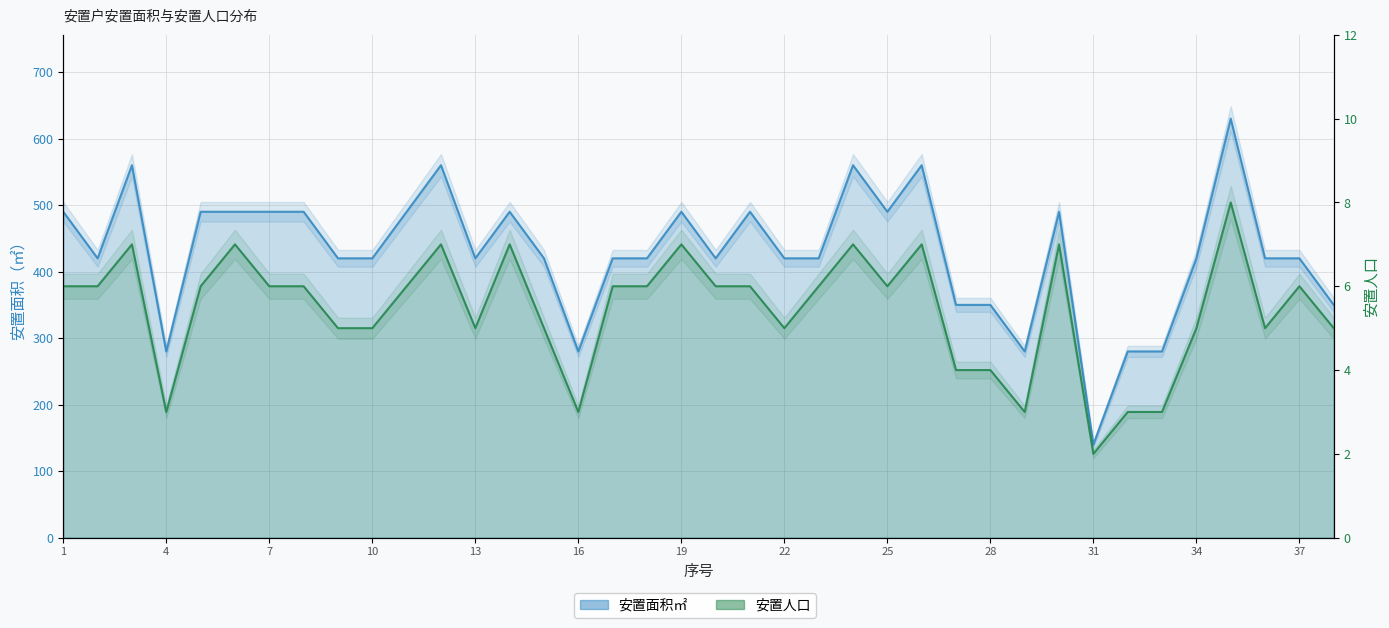

At which category is the sum across all series the highest?

35